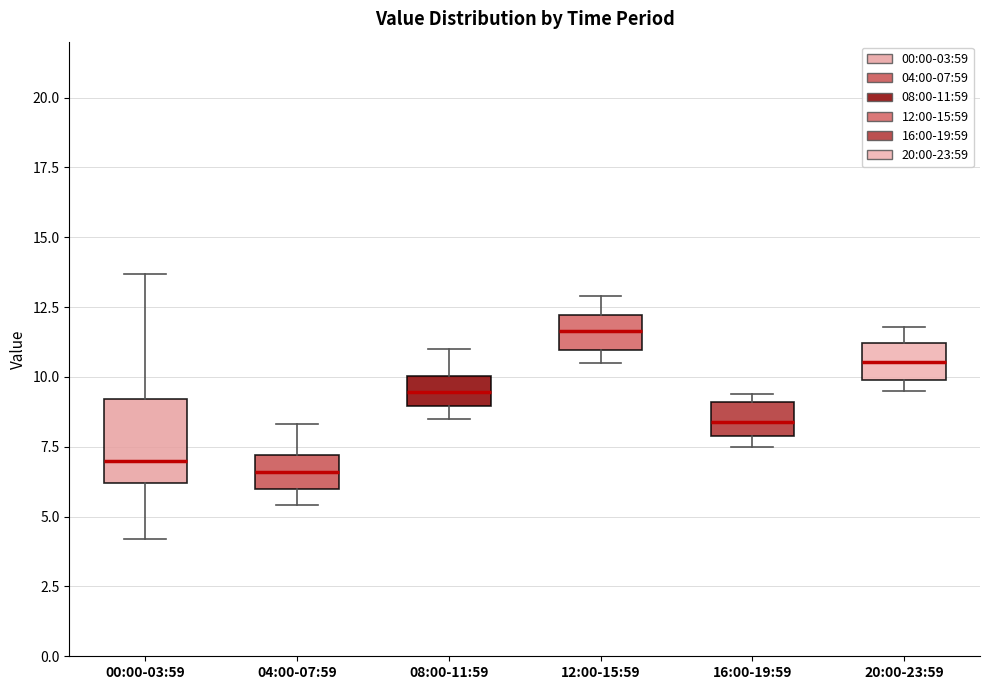

Reading left to right, read every box against the y-axis: the position of its median line, the range the box covers, and the ends of its whiskers. The values are not printed on the chart, so give them approximately, as read against the axis.

00:00-03:59: median 7.0, box 6.0 to 9.0, whiskers 4.0 to 13.5
04:00-07:59: median 6.5, box 6.0 to 7.0, whiskers 5.5 to 8.5
08:00-11:59: median 9.5, box 9.0 to 10.0, whiskers 8.5 to 11.0
12:00-15:59: median 11.5, box 11.0 to 12.0, whiskers 10.5 to 13.0
16:00-19:59: median 8.5, box 8.0 to 9.0, whiskers 7.5 to 9.5
20:00-23:59: median 10.5, box 10.0 to 11.0, whiskers 9.5 to 12.0